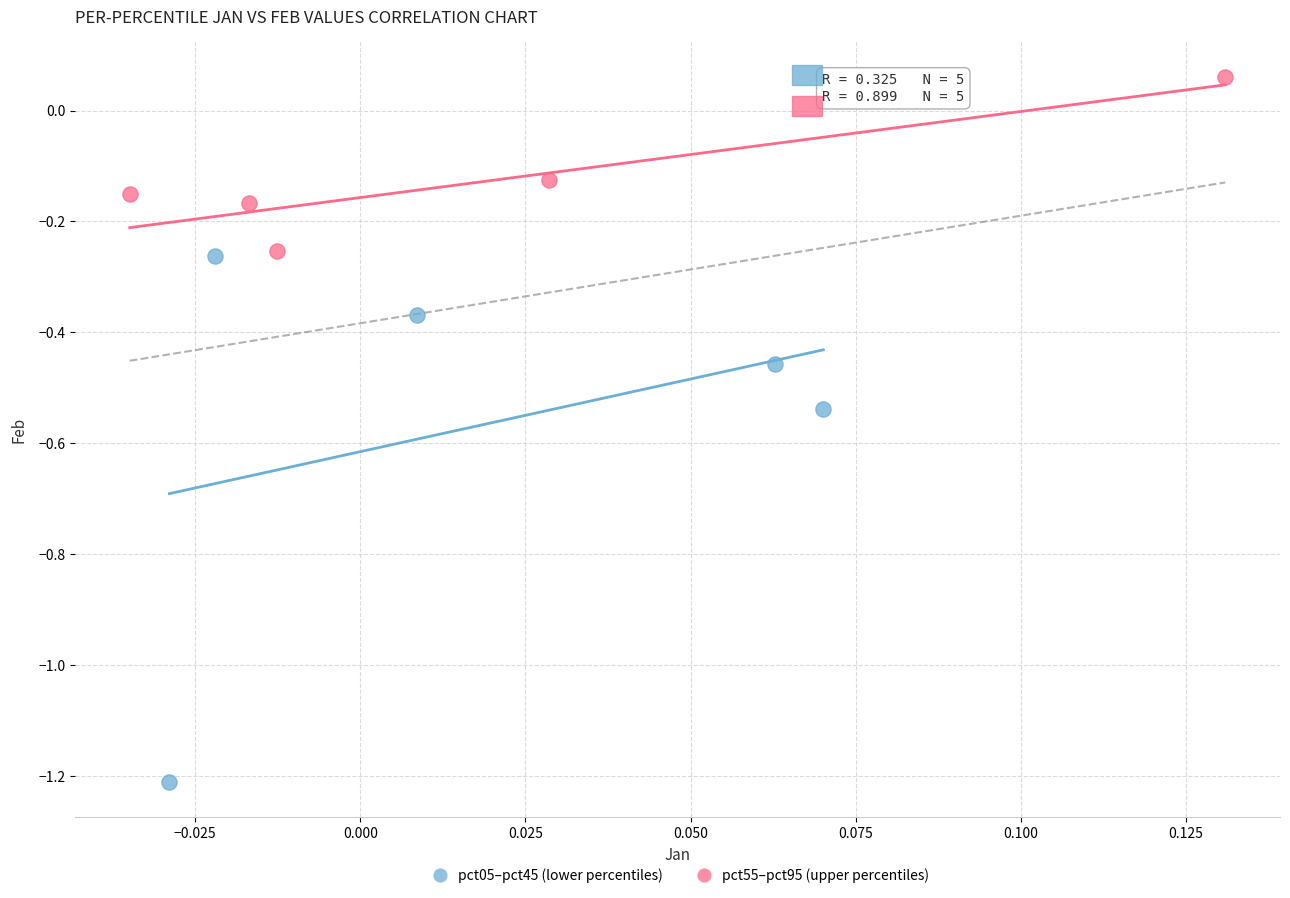

Which series reaches the maximum Y coordinate?

pct55–pct95 (upper percentiles)